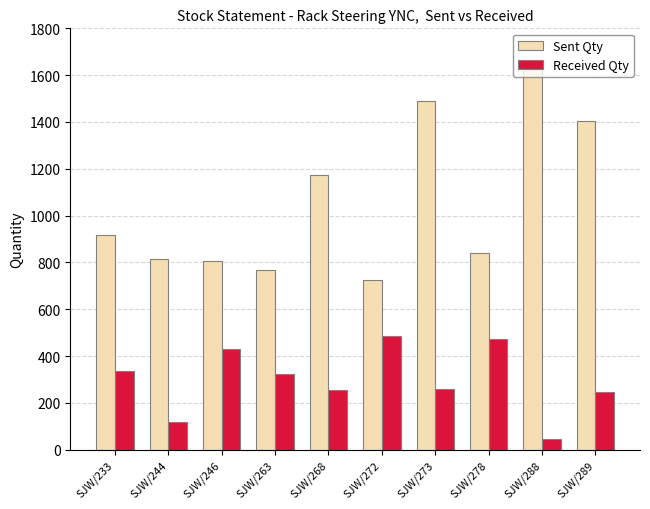

Which series has the widest spread of values?

Sent Qty